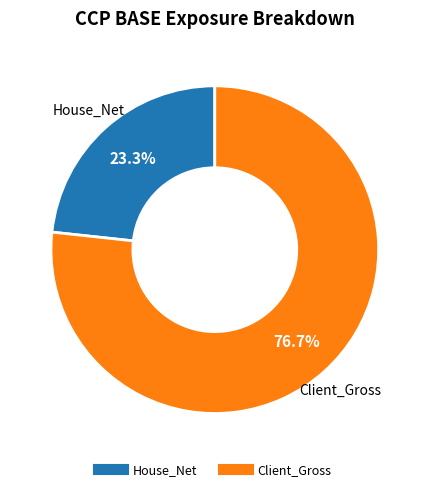

Does any single category account for the majority?

Yes